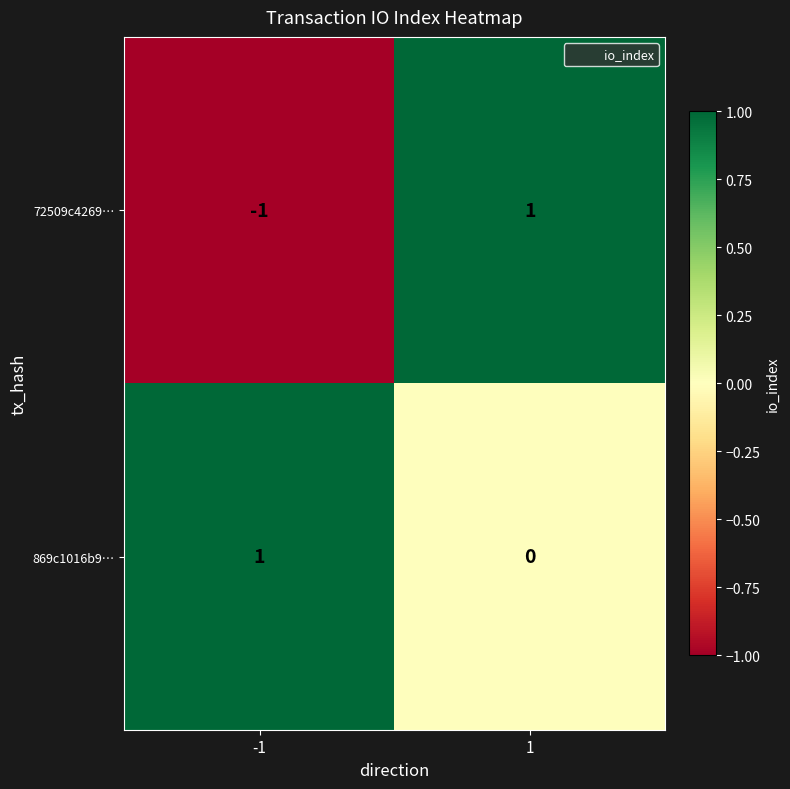

Reading left to right, extract all data points from this chart.

72509c4269…: -1=-1	1=1
869c1016b9…: -1=1	1=0